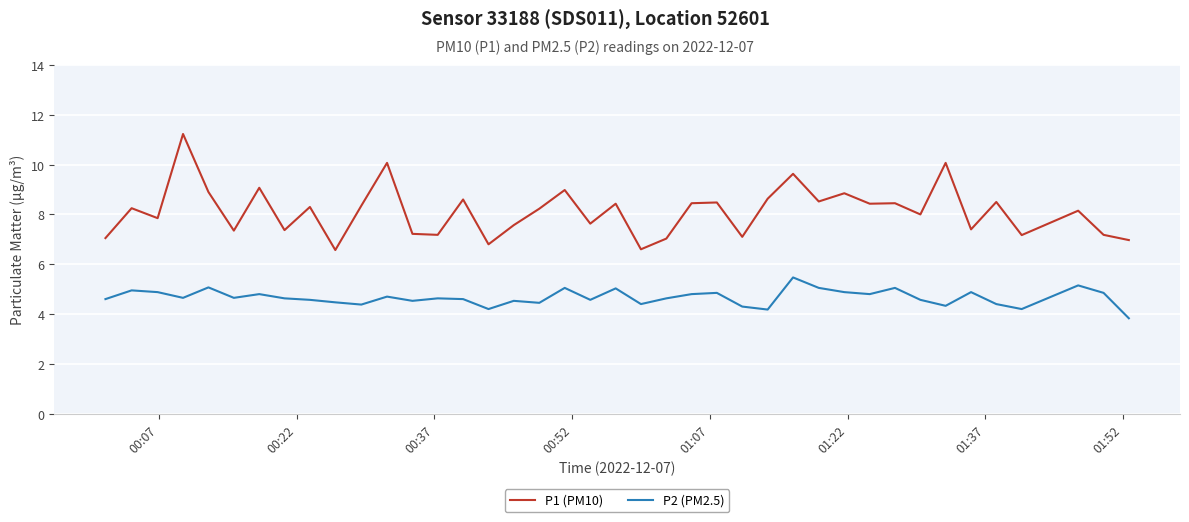

How many series are shown in this chart?

2